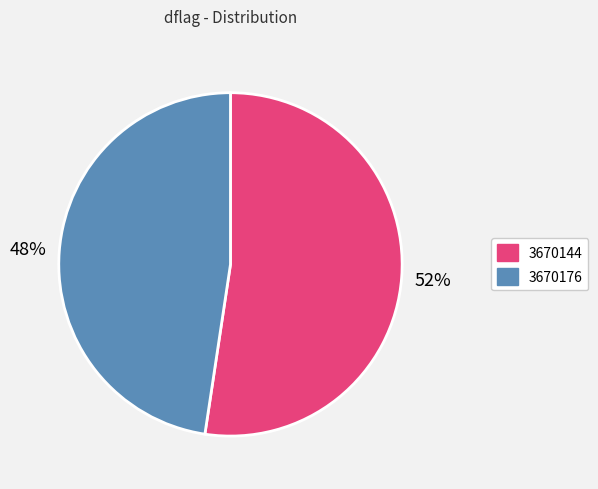

Rank the categories by value from highest to lowest.

3670144, 3670176